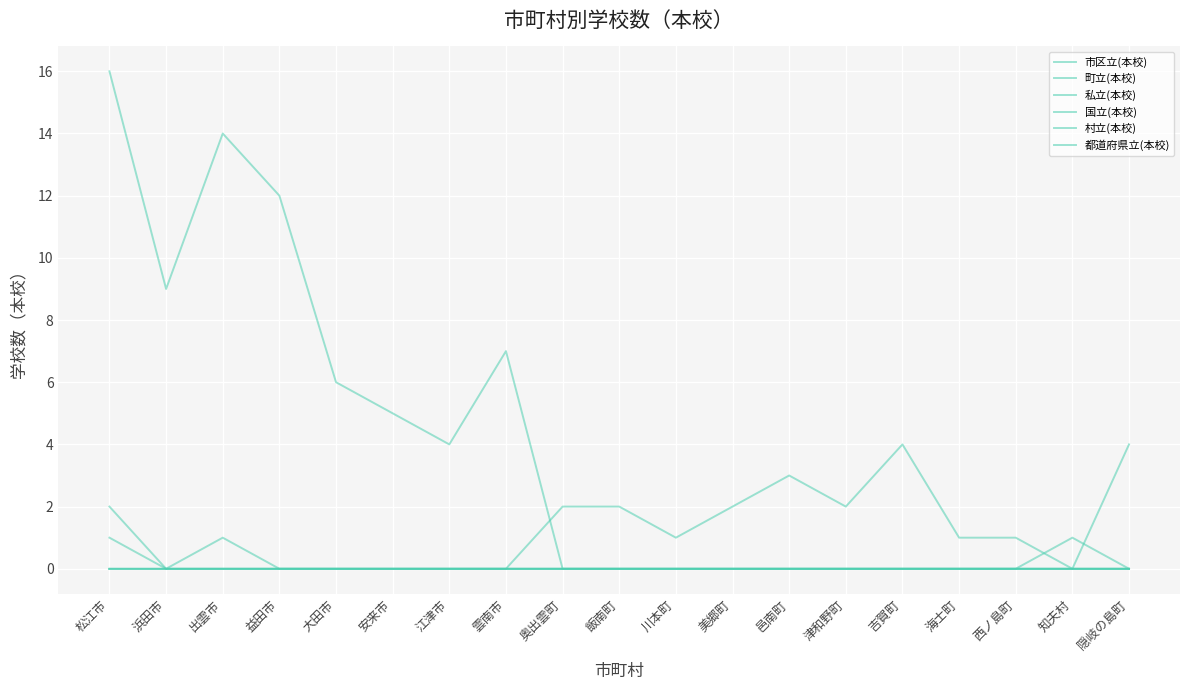

Which series changed the most between 海士町 and 知夫村?

町立(本校)